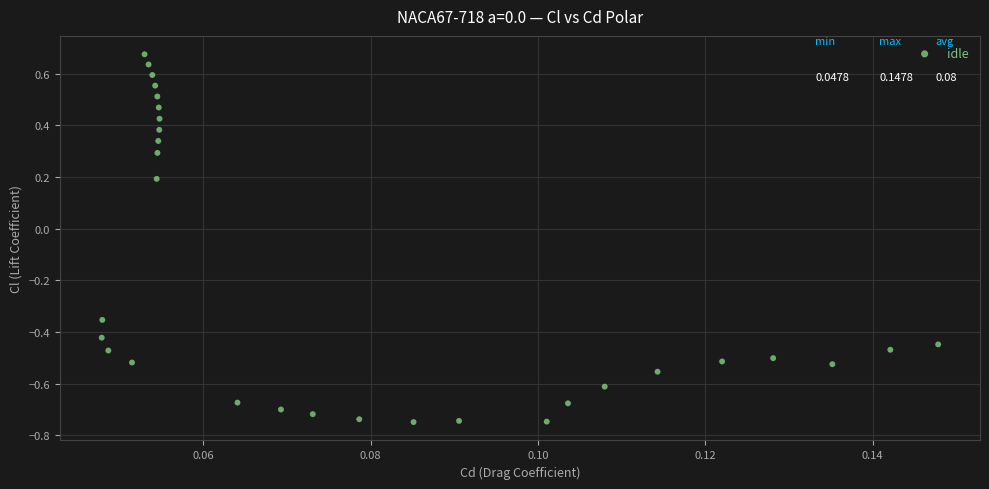

What is the range of Y values (max minus min)?

1.4